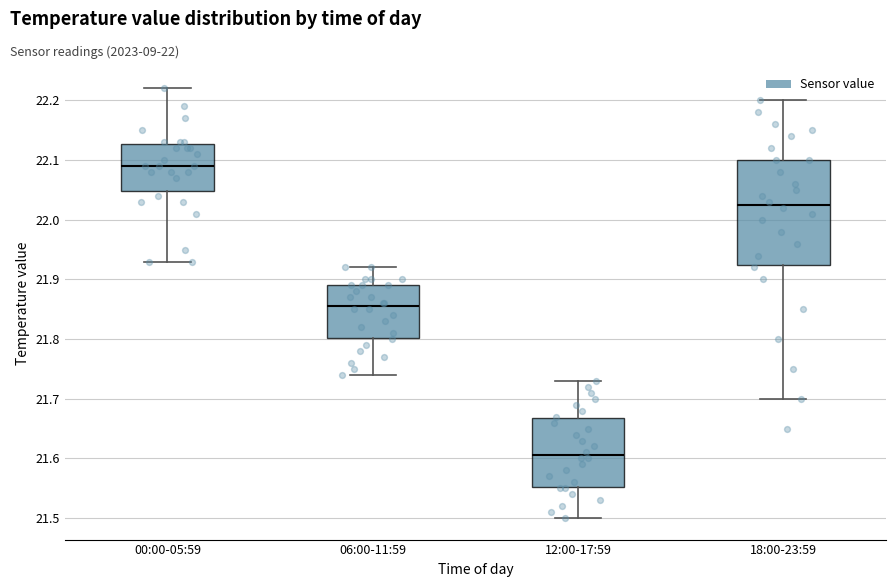

Reading left to right, read every box against the y-axis: the position of its median line, the range the box covers, and the ends of its whiskers. The values are not printed on the chart, so give them approximately, as read against the axis.

00:00-05:59: median 22.09, box 22.05 to 22.13, whiskers 21.93 to 22.22
06:00-11:59: median 21.86, box 21.80 to 21.89, whiskers 21.74 to 21.92
12:00-17:59: median 21.61, box 21.55 to 21.67, whiskers 21.50 to 21.73
18:00-23:59: median 22.03, box 21.93 to 22.10, whiskers 21.70 to 22.20